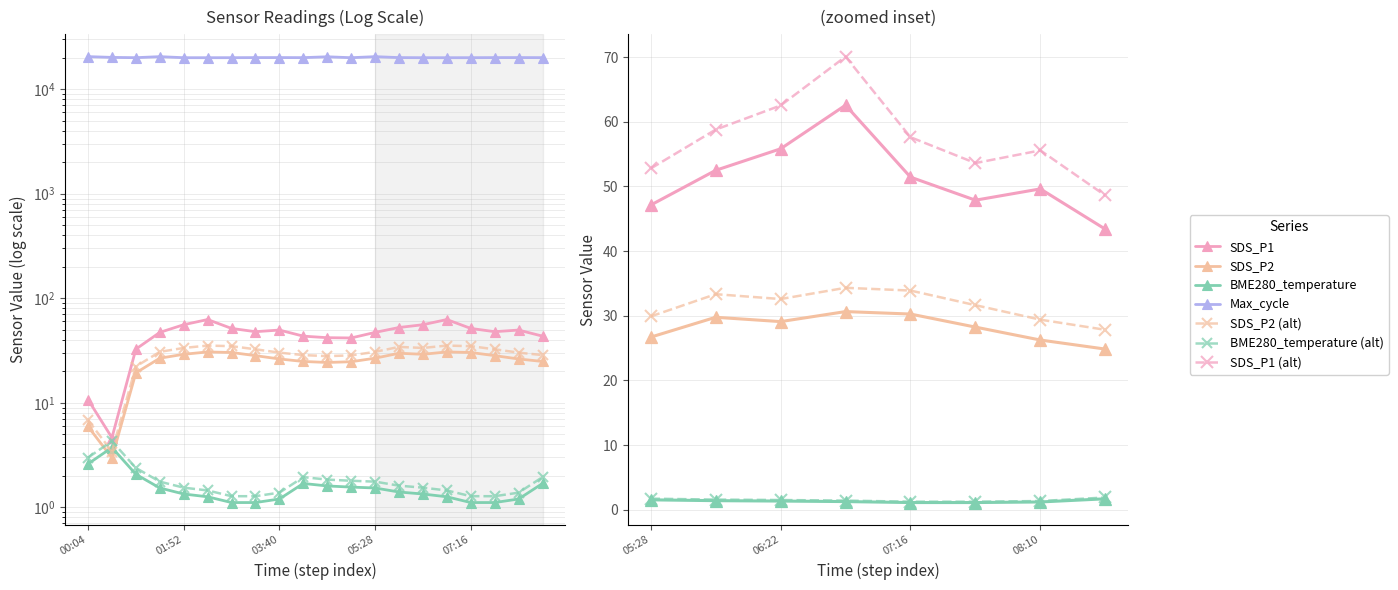

True or false: SDS_P2 has a value of 26.7 at 05:28.

True